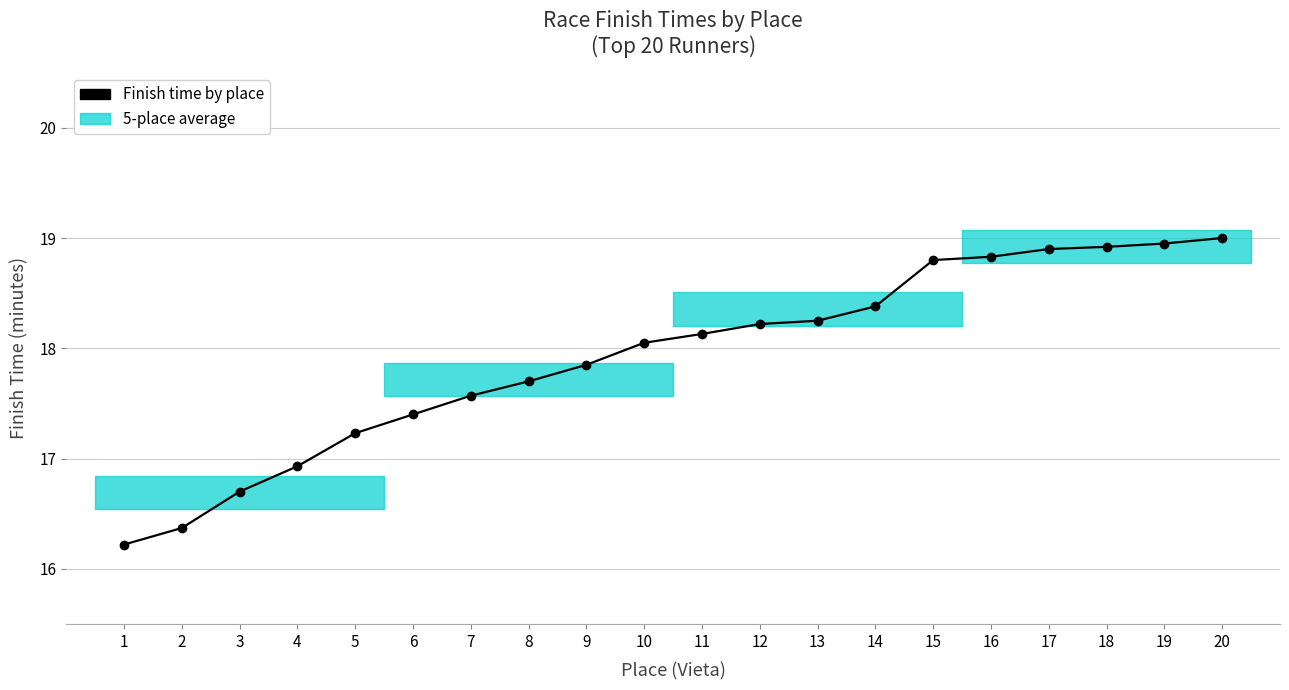

List the labels in order of value, smallest first.

1, 2, 3, 4, 5, 6, 7, 8, 9, 10, 11, 12, 13, 14, 15, 16, 17, 18, 19, 20